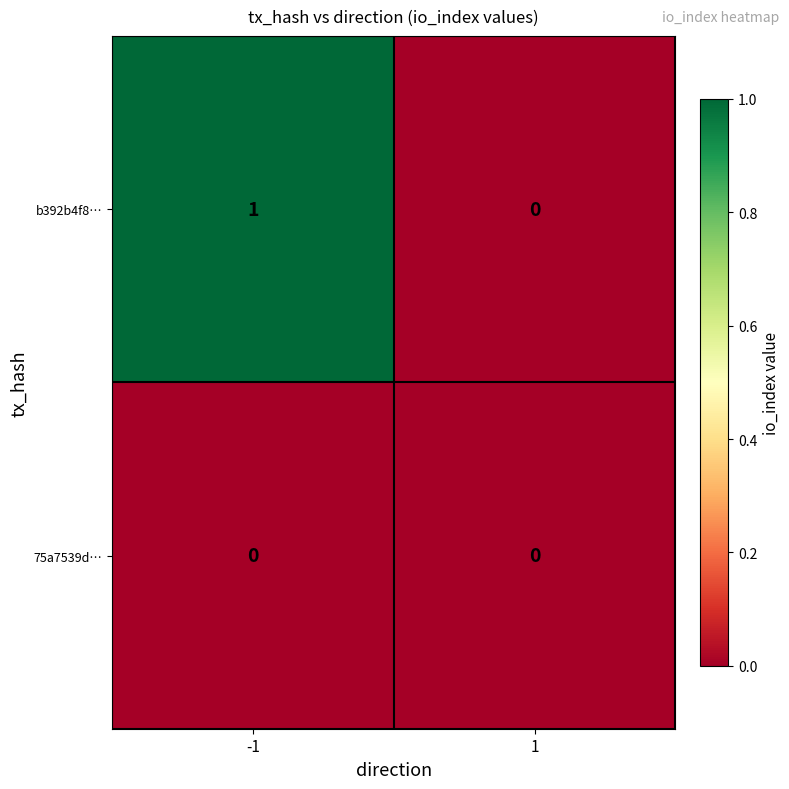

Which series has the largest total across all categories?

b392b4f8…